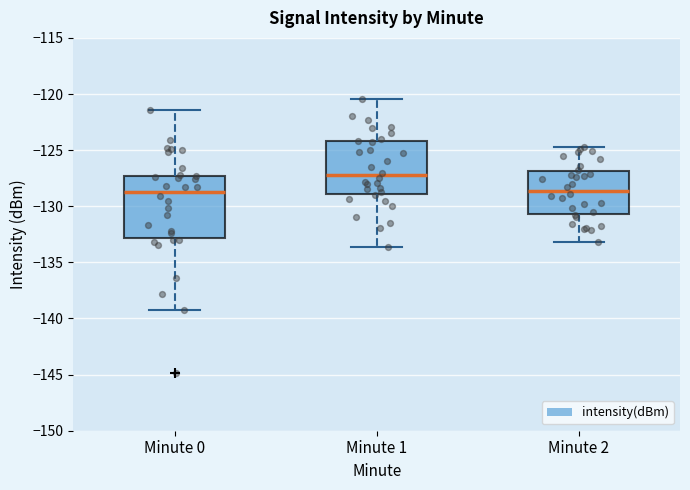

Reading left to right, transcribe this box plot: for each box, give where its median line is, the range the box spans, and where its two whiskers end, as read against the y-axis. The values are not printed on the chart, so give them approximately, as read against the axis.

Minute 0: median -128.5, box -133.0 to -127.5, whiskers -139.5 to -121.5
Minute 1: median -127.0, box -129.0 to -124.0, whiskers -133.5 to -120.5
Minute 2: median -128.5, box -130.5 to -127.0, whiskers -133.0 to -124.5